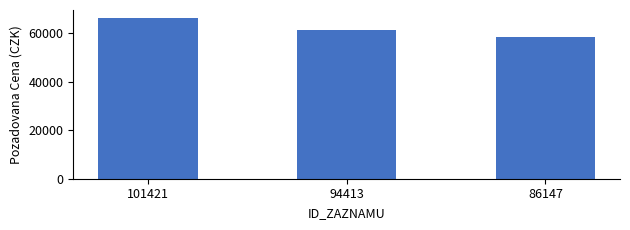

True or false: the data shows 61340 at 94413.

True